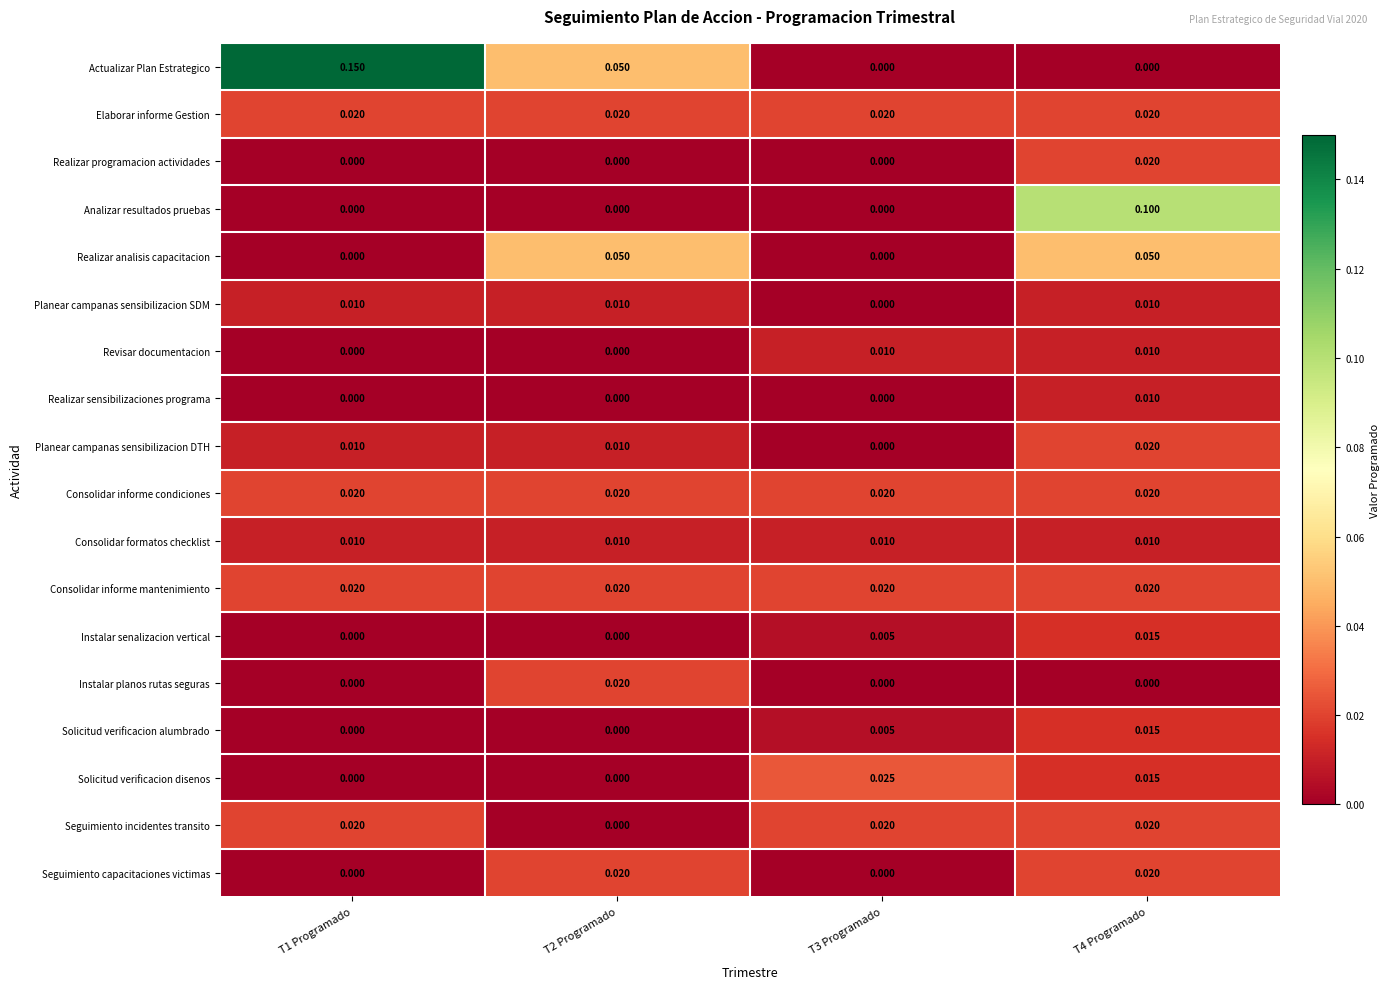

Which series has the largest total across all categories?

Actualizar Plan Estrategico